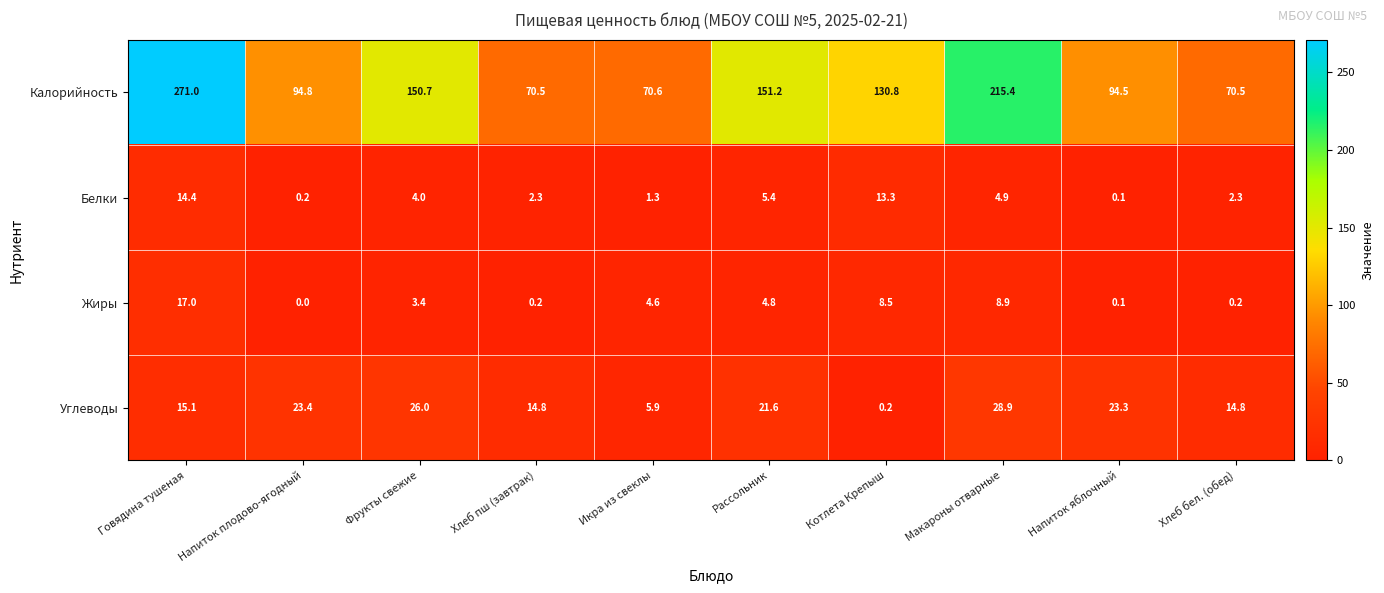

At how many categories does at least one series exceed 146?

4